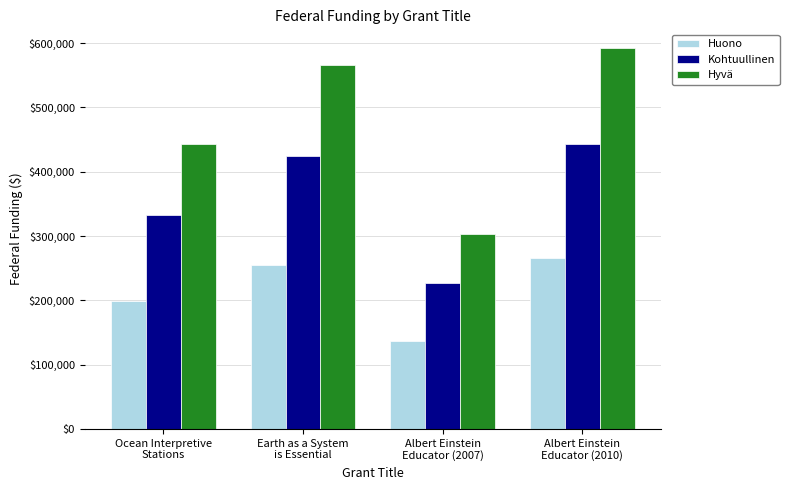

What is the greatest value displayed?

591721.0